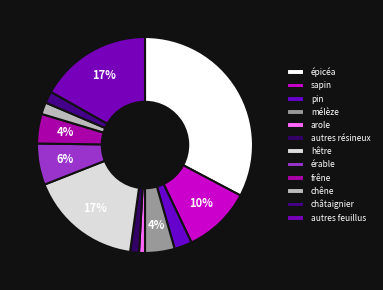

To the nearest percent, what portion does autres feuillus represent?

17%